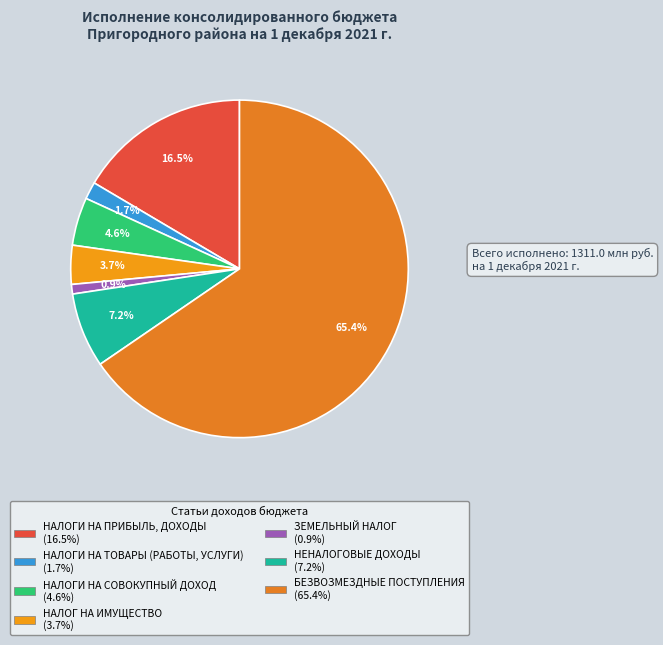

To the nearest percent, what is the difference between the БЕЗВОЗМЕЗДНЫЕ ПОСТУПЛЕНИЯ and НАЛОГИ НА СОВОКУПНЫЙ ДОХОД slice percentages?

61%